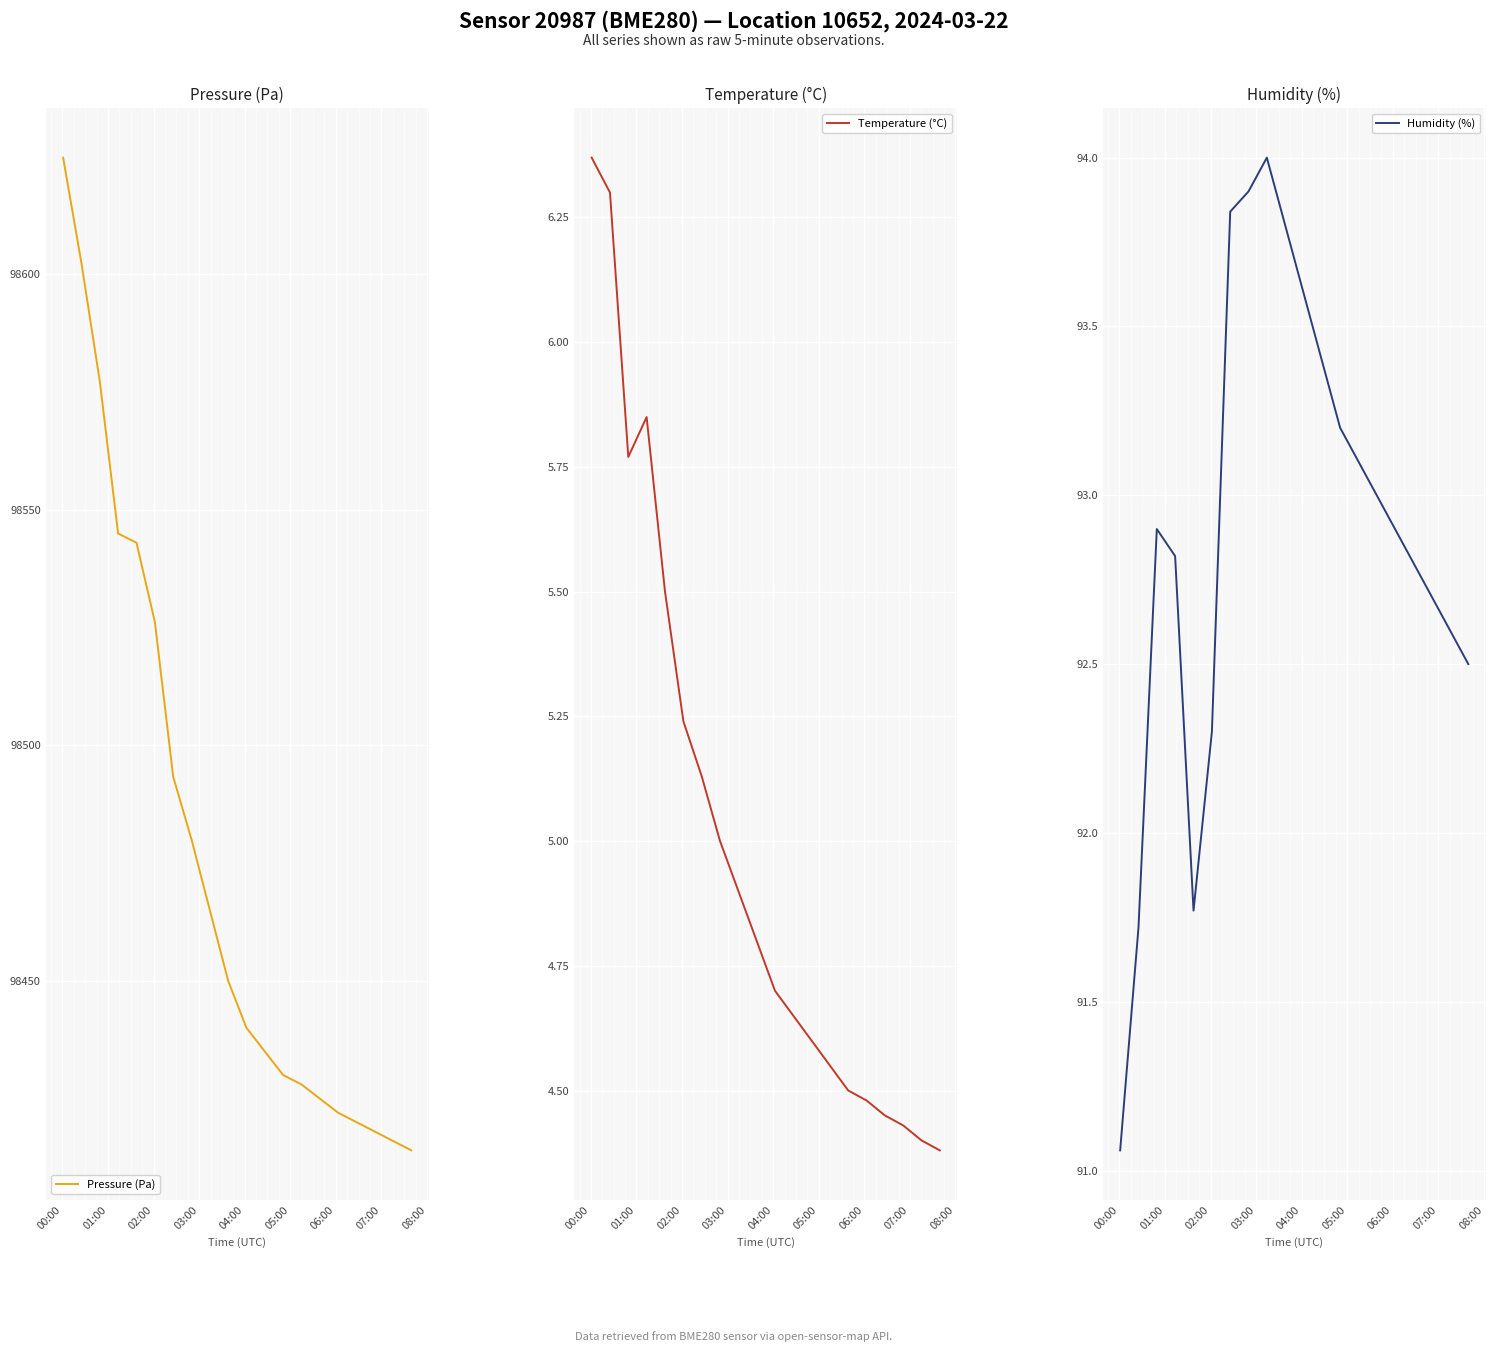

What is the maximum value for Pressure (Pa)?

98624.7